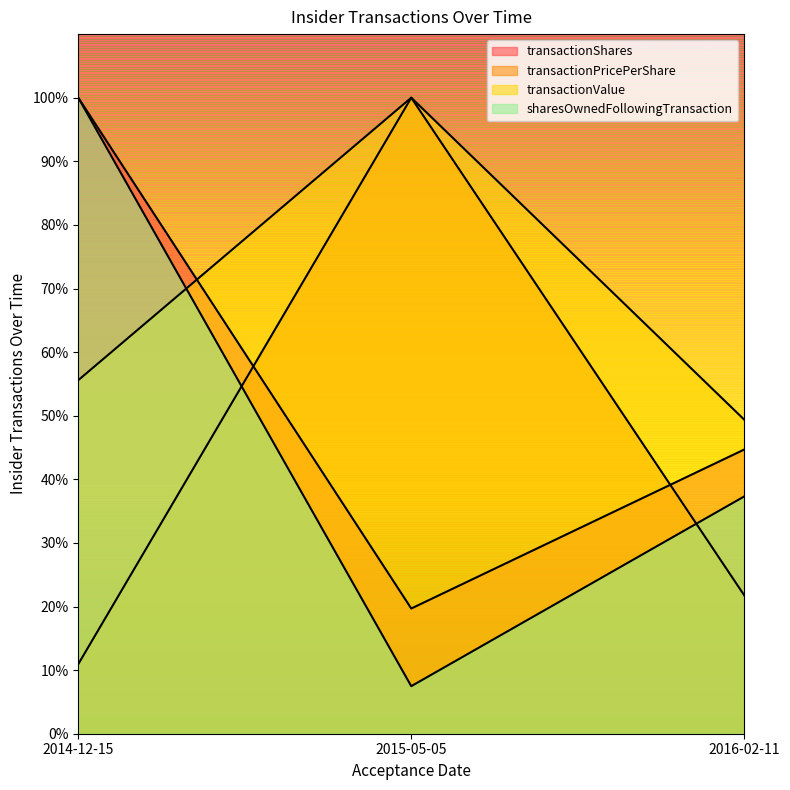

Reading left to right, what are all the values shown in this chart?

transactionShares: 2014-12-15=100.0	2015-05-05=19.7	2016-02-11=44.7
transactionPricePerShare: 2014-12-15=10.9	2015-05-05=100.0	2016-02-11=21.8
transactionValue: 2014-12-15=55.6	2015-05-05=100.0	2016-02-11=49.4
sharesOwnedFollowingTransaction: 2014-12-15=100.0	2015-05-05=7.5	2016-02-11=37.3